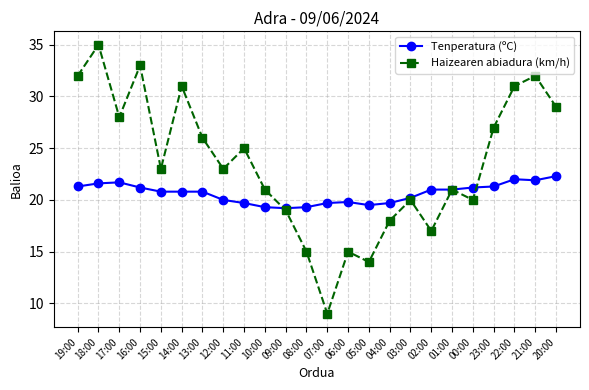

At 16:00, list the series in order from largest to smallest.

Haizearen abiadura (km/h), Tenperatura (ºC)